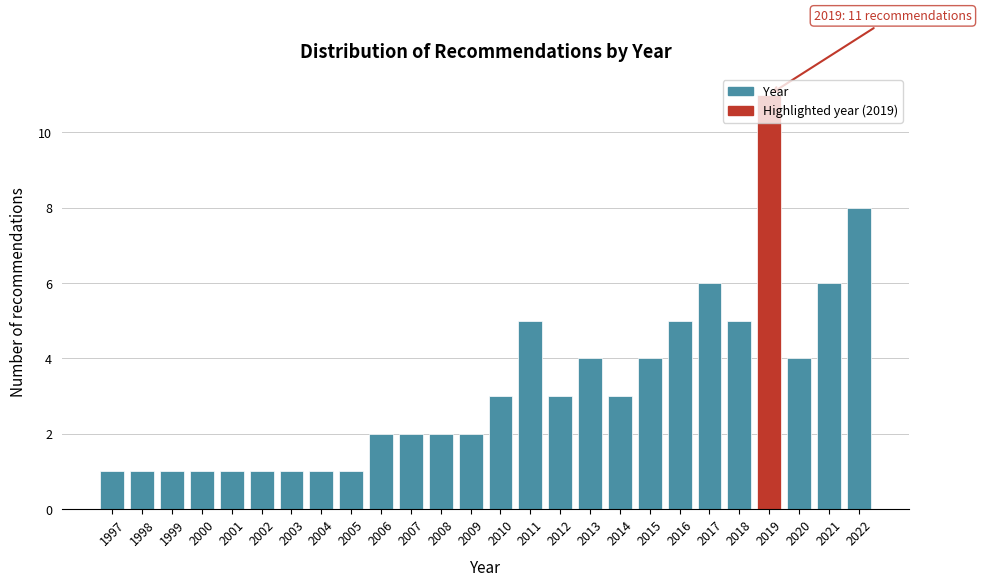

What is the difference between the values at 1998 and 2017?

5